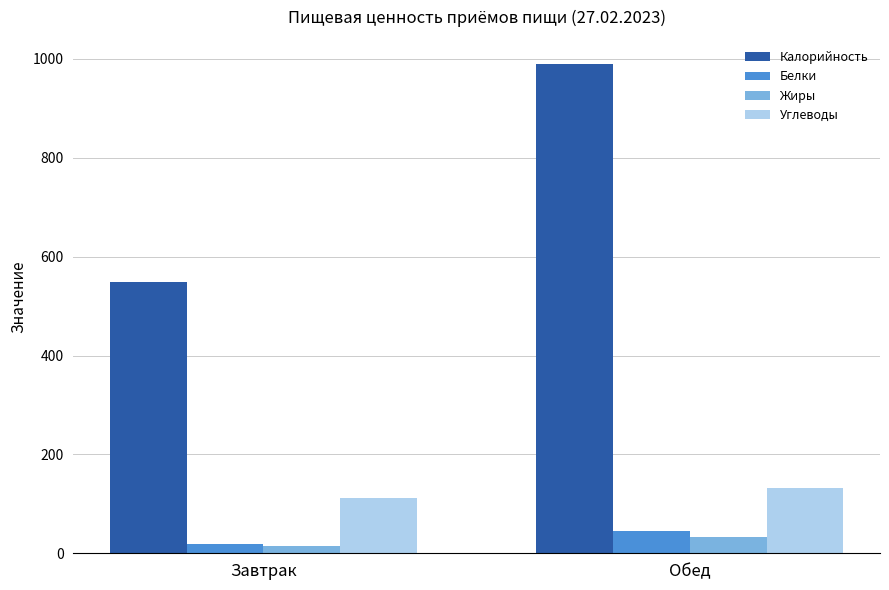

Which series has the widest spread of values?

Калорийность